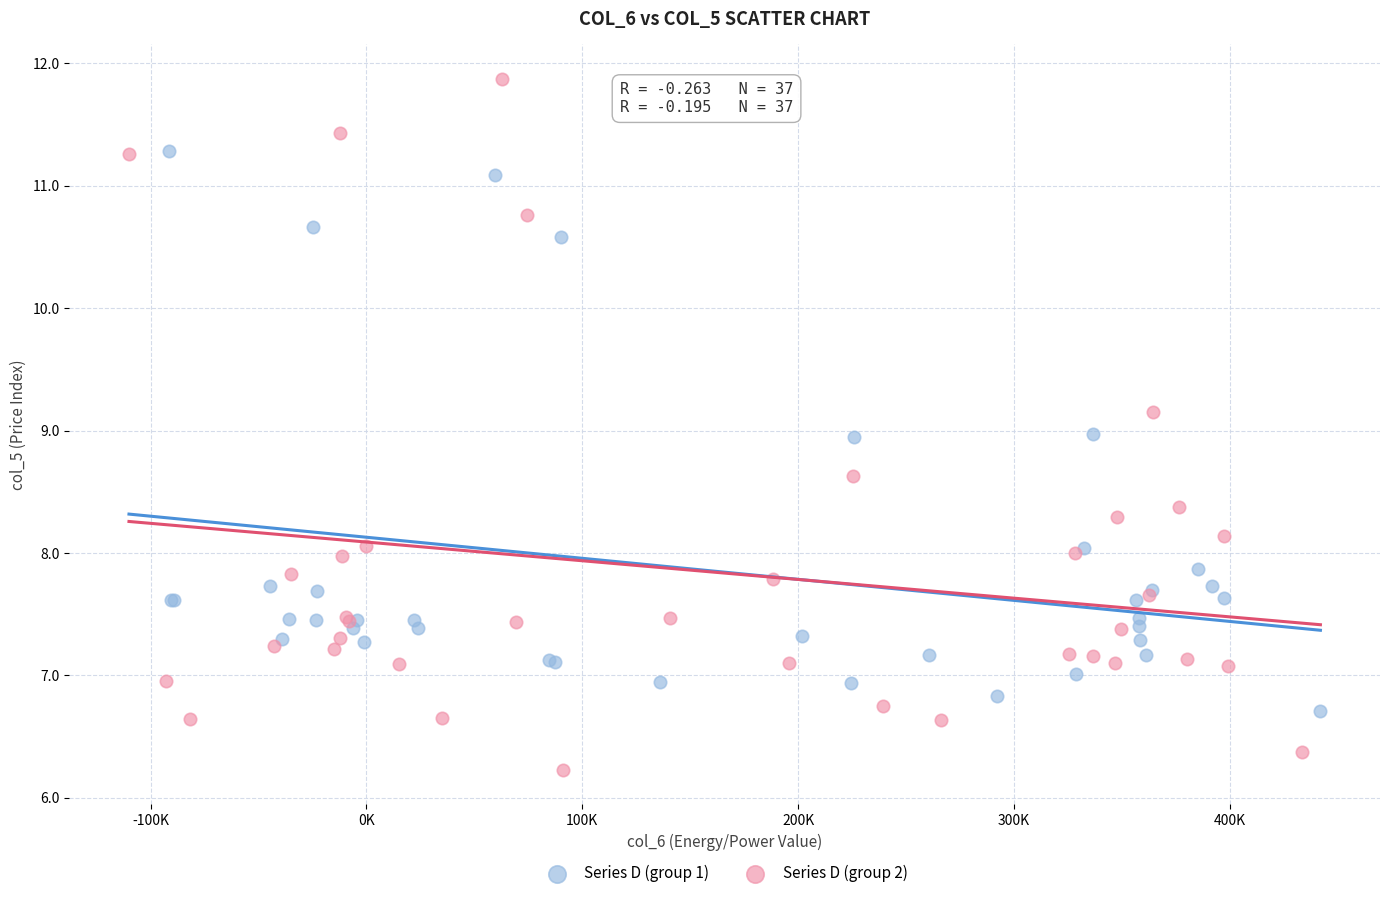

Which series has the widest spread of Y values?

Series D (group 2)